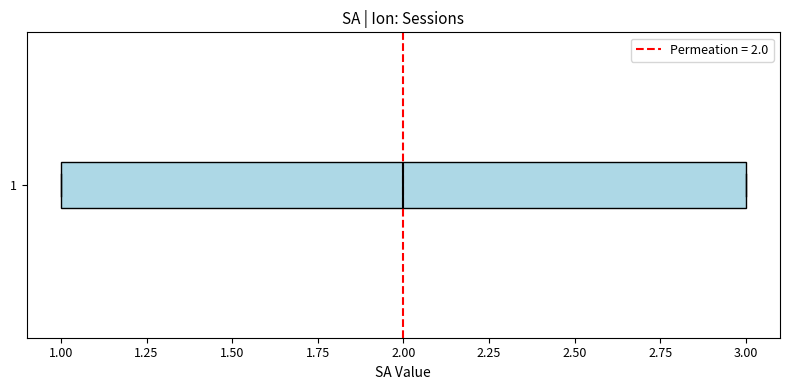

Transcribe this box plot: give where the median line is, the range the box spans, and where the two whiskers end, as read against the x-axis. The values are not printed on the chart, so give them approximately, as read against the axis.

median 2, box 1 to 3, whiskers 1 to 3